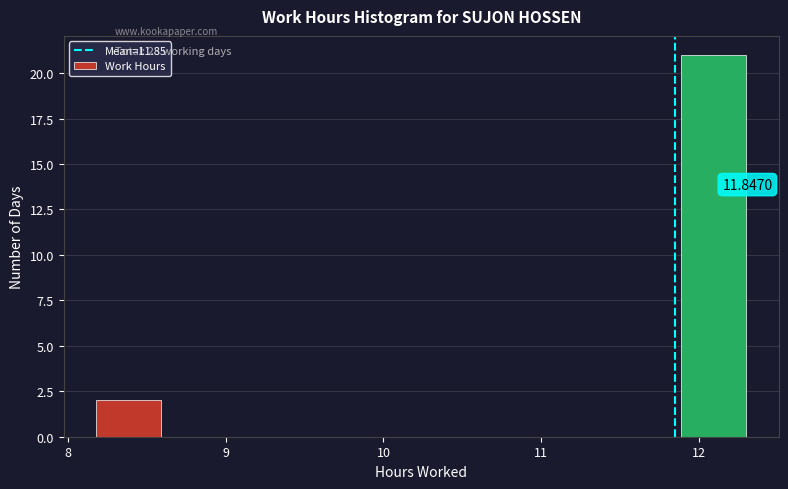

Which range on the x-axis has the tallest bar?

11.9 to 12.3